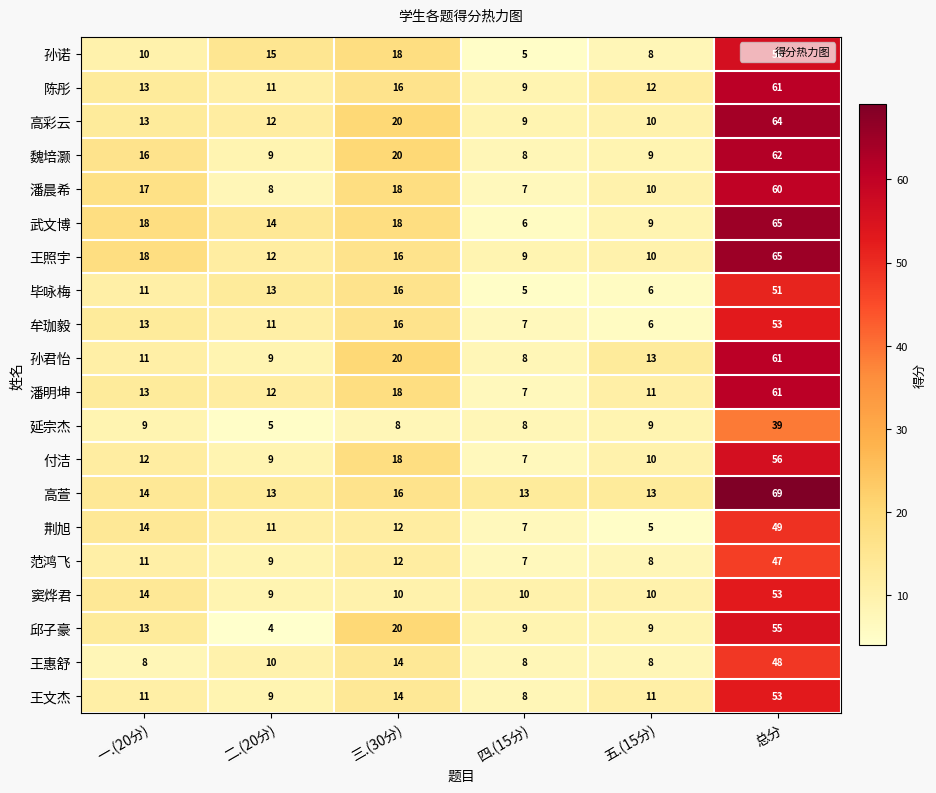

What is the approximate value of 潘明坤 at 二.(20分), to the nearest 5?

10